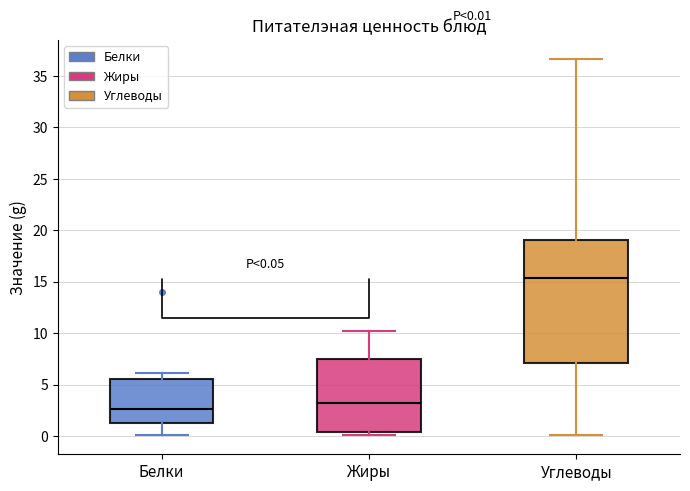

Which box's median line is the highest?

Углеводы